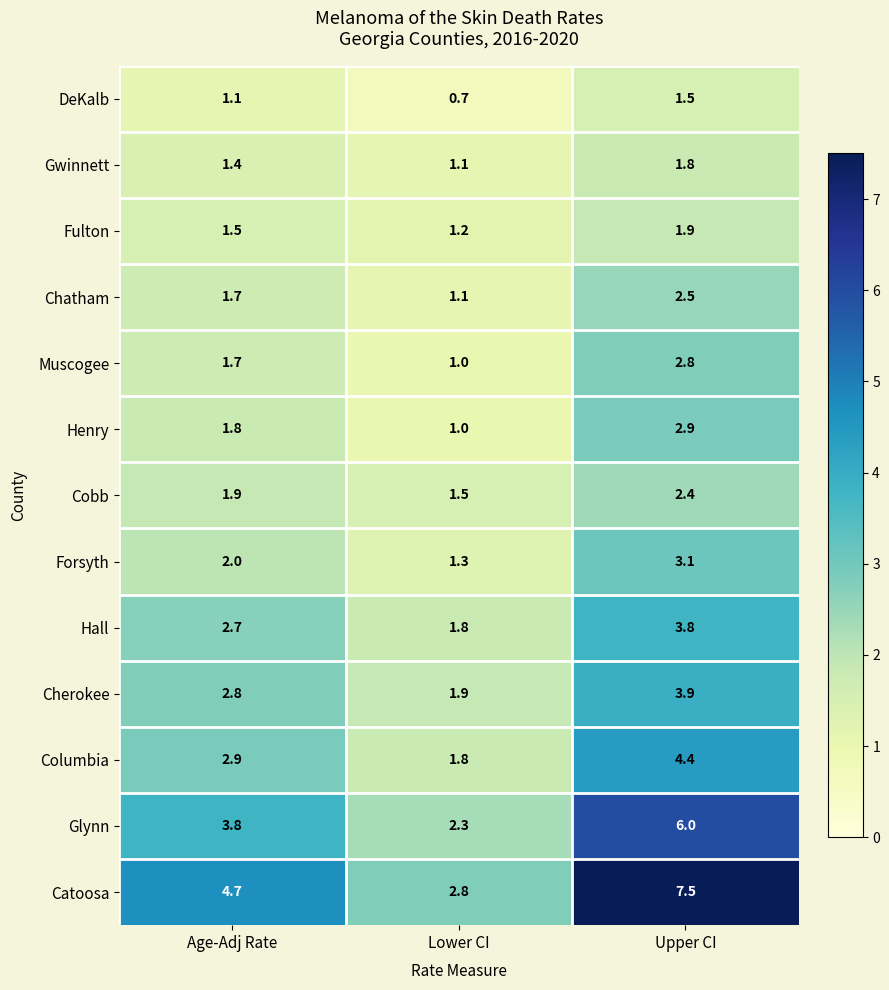

What is the average value of the Catoosa series?

5.0